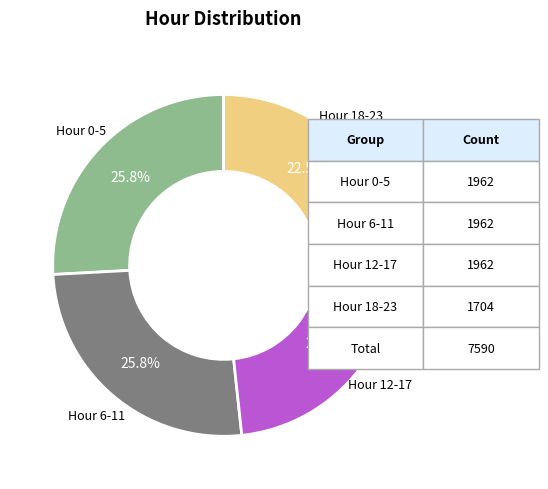

To the nearest percent, what is the average slice percentage?

25%